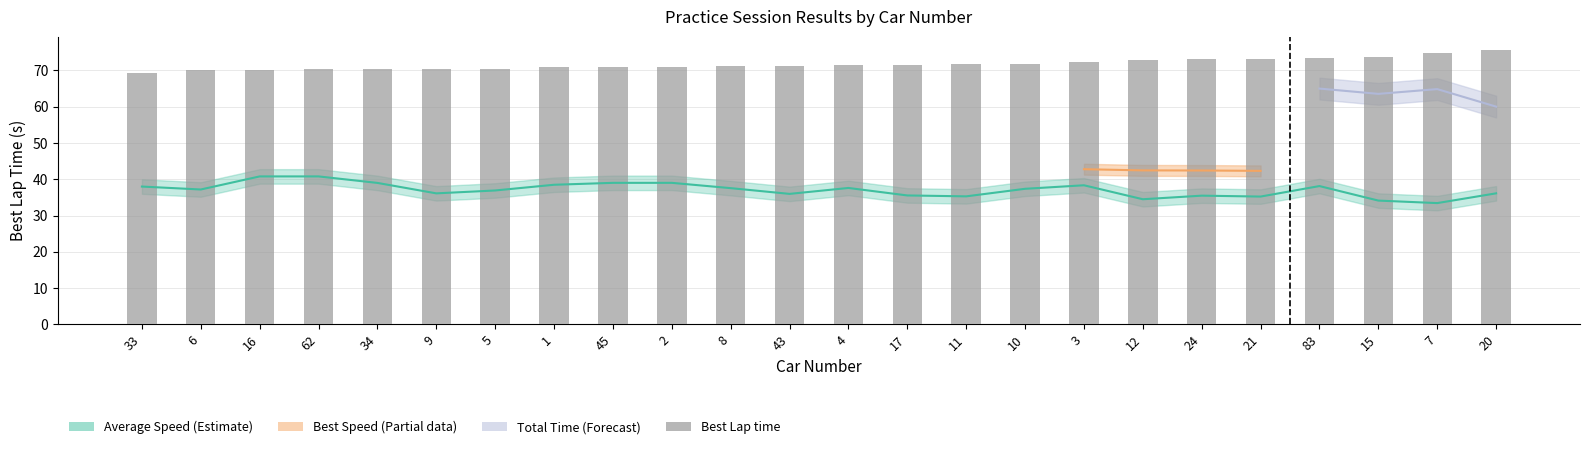

Read the value at 5.

70.4